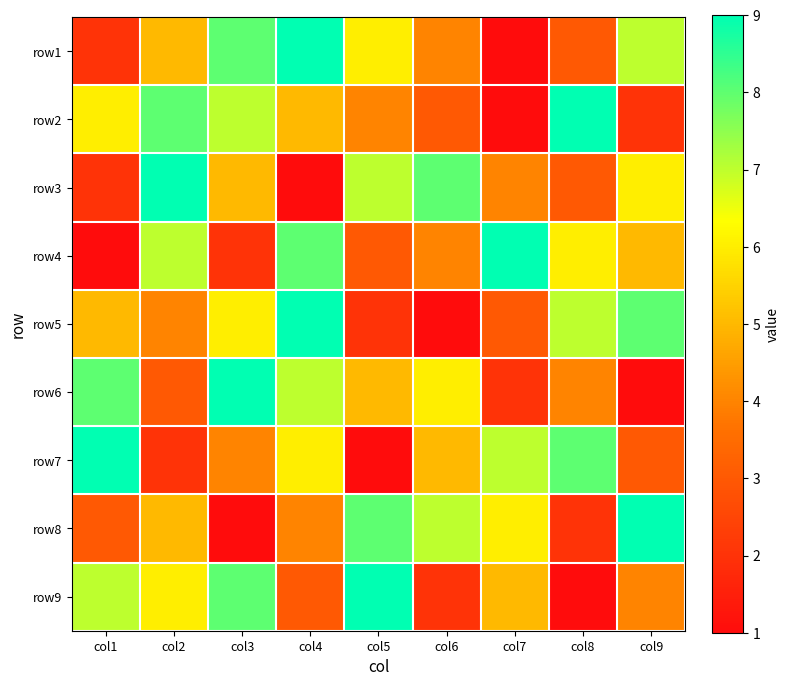

Reading left to right, list all the values displayed in this chart.

row1: col1=2	col2=5	col3=8	col4=9	col5=6	col6=4	col7=1	col8=3	col9=7
row2: col1=6	col2=8	col3=7	col4=5	col5=4	col6=3	col7=1	col8=9	col9=2
row3: col1=2	col2=9	col3=5	col4=1	col5=7	col6=8	col7=4	col8=3	col9=6
row4: col1=1	col2=7	col3=2	col4=8	col5=3	col6=4	col7=9	col8=6	col9=5
row5: col1=5	col2=4	col3=6	col4=9	col5=2	col6=1	col7=3	col8=7	col9=8
row6: col1=8	col2=3	col3=9	col4=7	col5=5	col6=6	col7=2	col8=4	col9=1
row7: col1=9	col2=2	col3=4	col4=6	col5=1	col6=5	col7=7	col8=8	col9=3
row8: col1=3	col2=5	col3=1	col4=4	col5=8	col6=7	col7=6	col8=2	col9=9
row9: col1=7	col2=6	col3=8	col4=3	col5=9	col6=2	col7=5	col8=1	col9=4